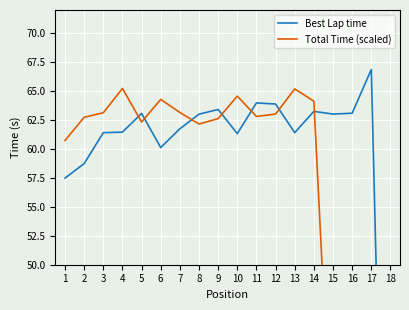

Between which two adjacent categories do Total Time (scaled) and Best Lap time first intersect?

4 and 5